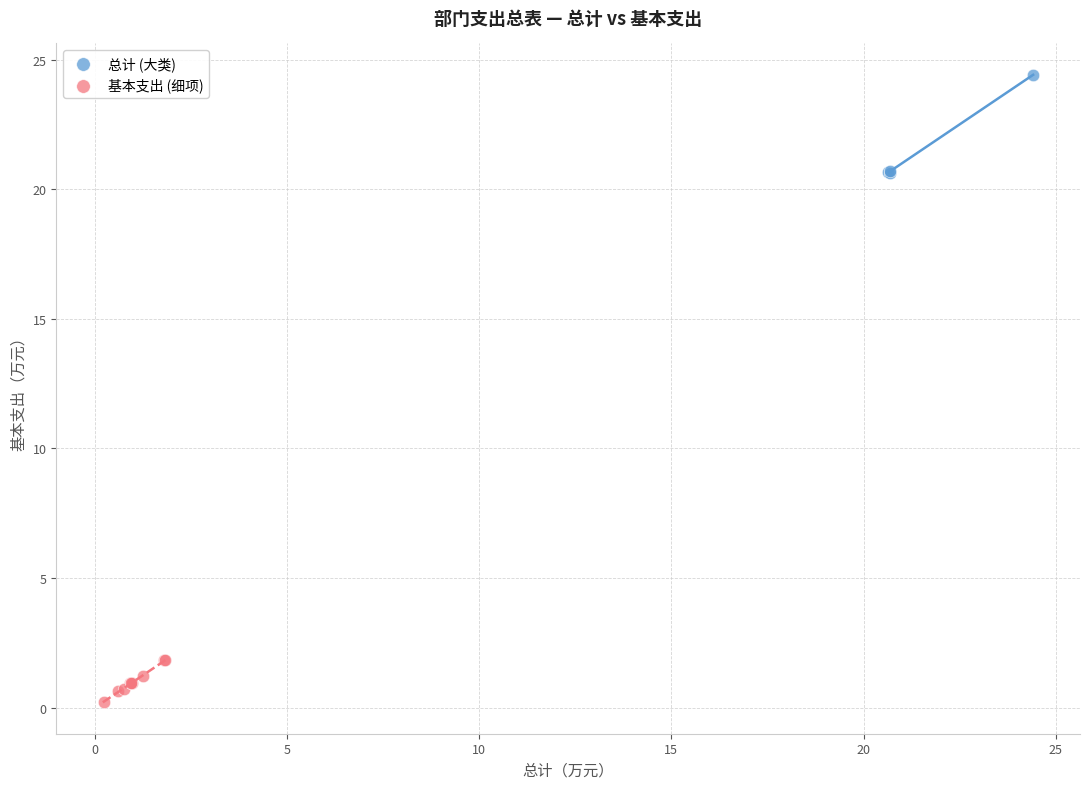

Which series contains the highest Y value?

总计 (大类)